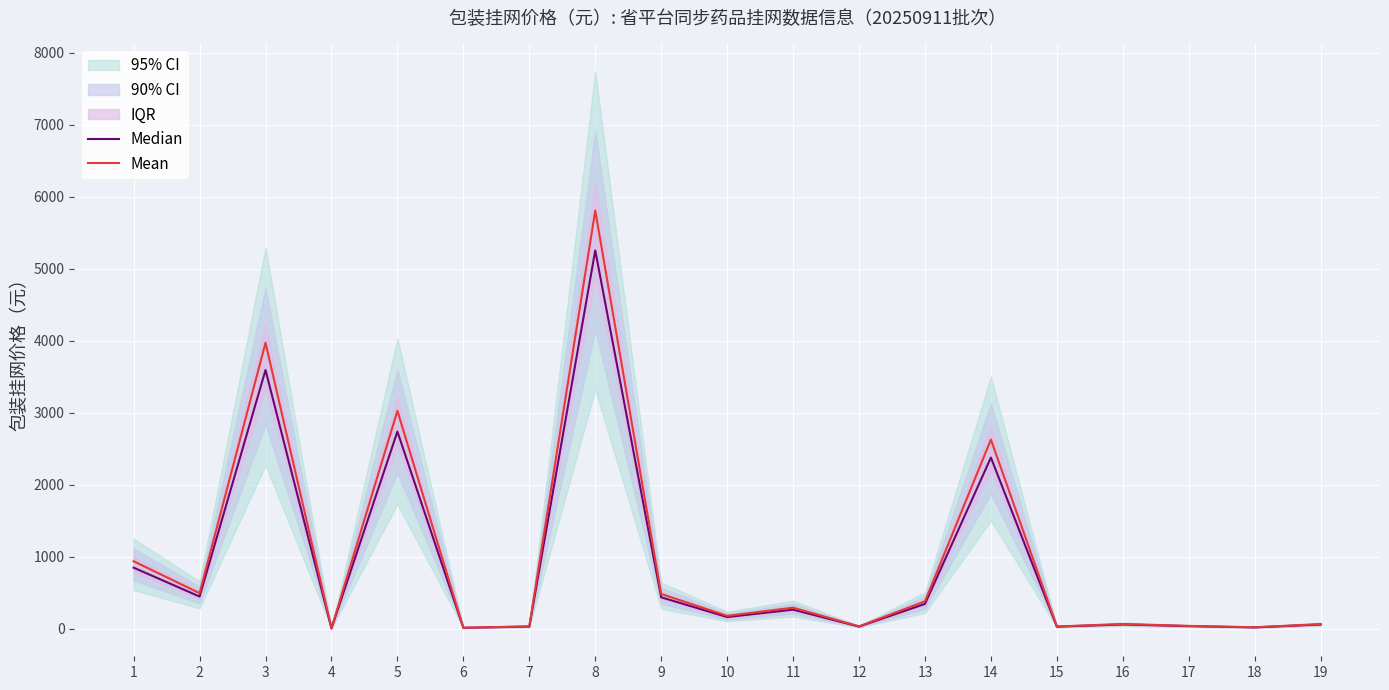

What value does the Median series have at 15?

25.6